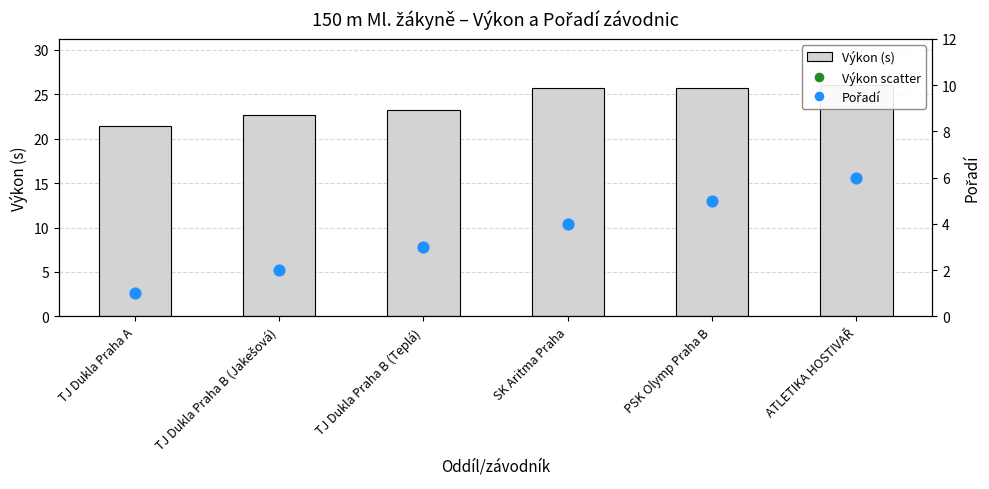

Which series has the largest Y range (max minus min)?

Pořadí